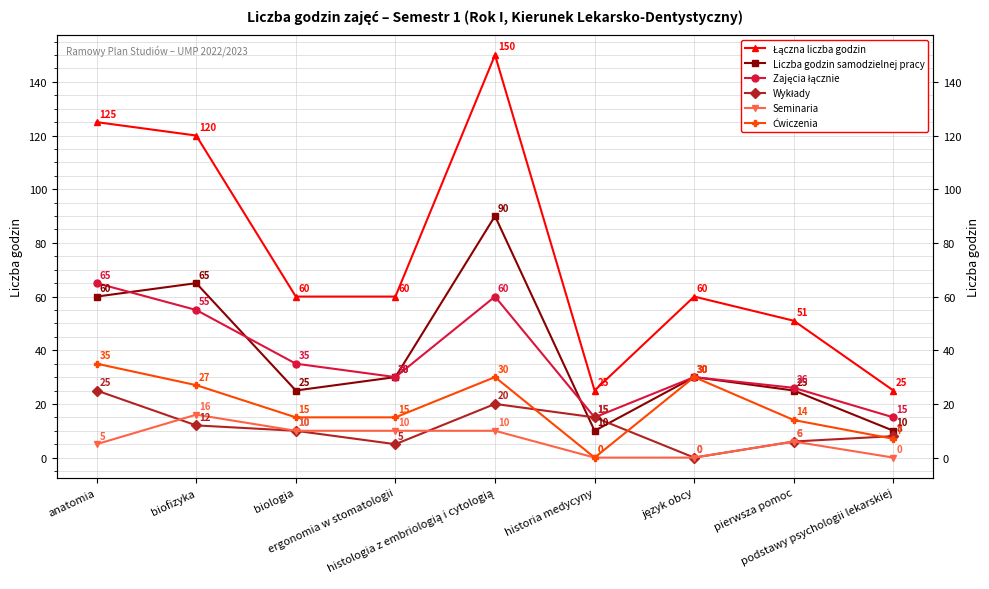

List the series in order of their peak value, highest first.

Łączna liczba godzin, Liczba godzin samodzielnej pracy, Zajęcia łącznie, Ćwiczenia, Wykłady, Seminaria